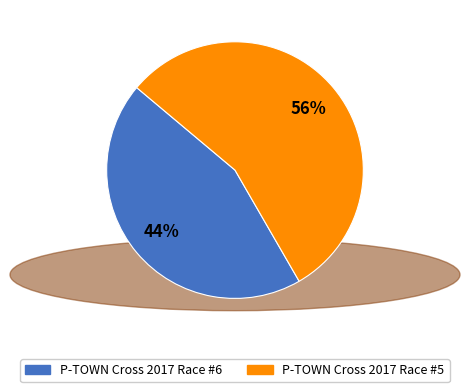

Rank the categories by value from highest to lowest.

P-TOWN Cross 2017 Race #5, P-TOWN Cross 2017 Race #6